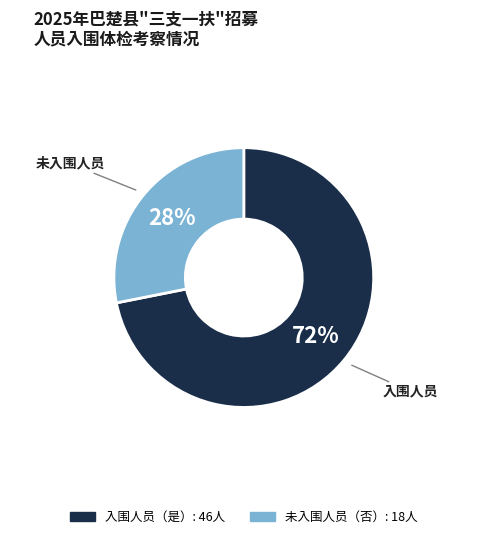

To the nearest percent, what is the difference between the largest and smallest slice percentages?

44%